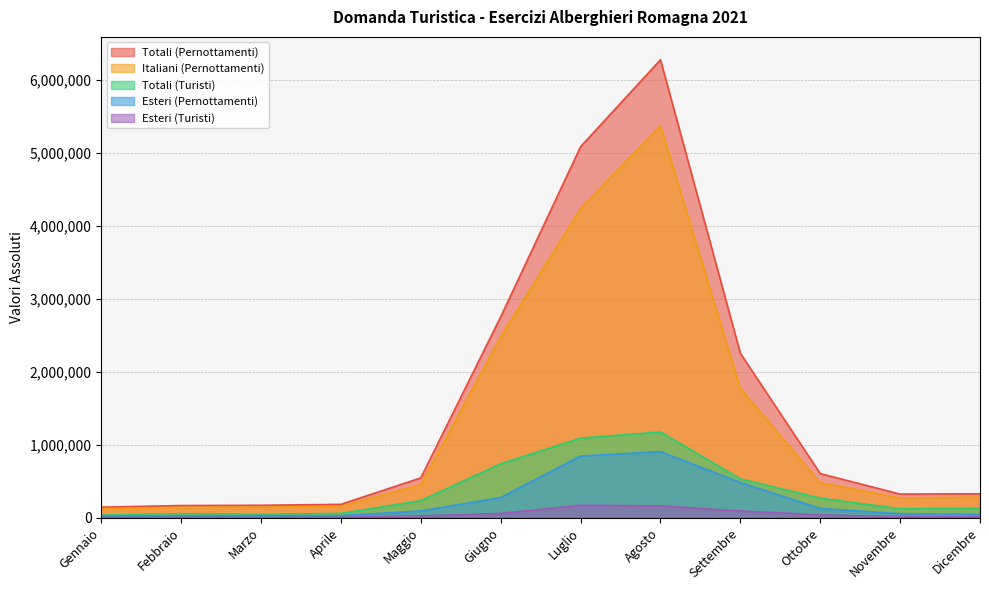

What is the spread (max minus min) of values at Luglio?

4916363